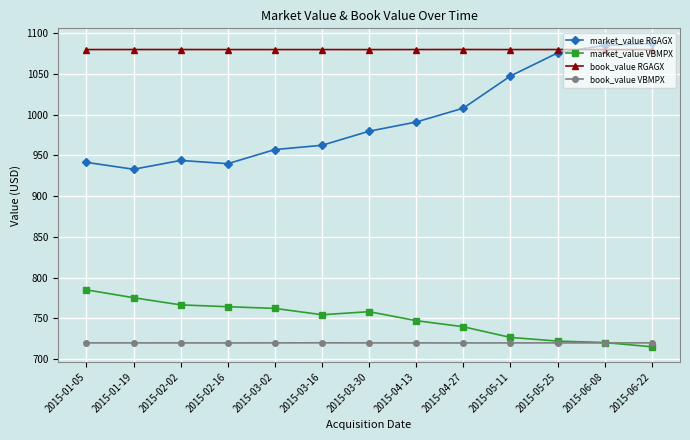

What is the sum of the market_value VBMPX values at 2015-03-30 and 2015-06-22?

1473.6